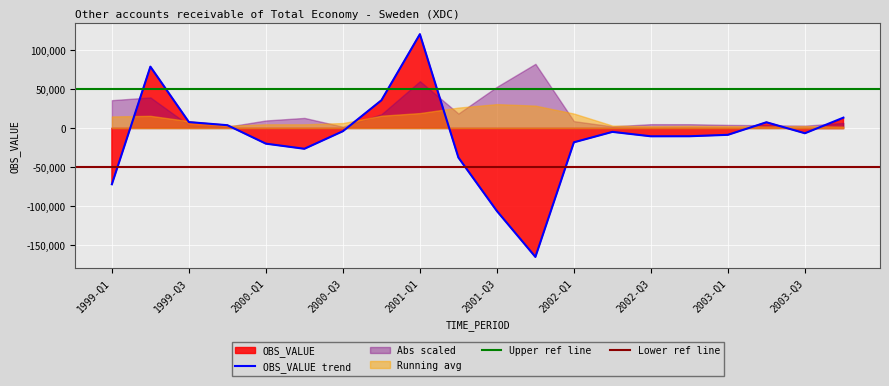

At how many categories does at least one series exceed 87514?

1